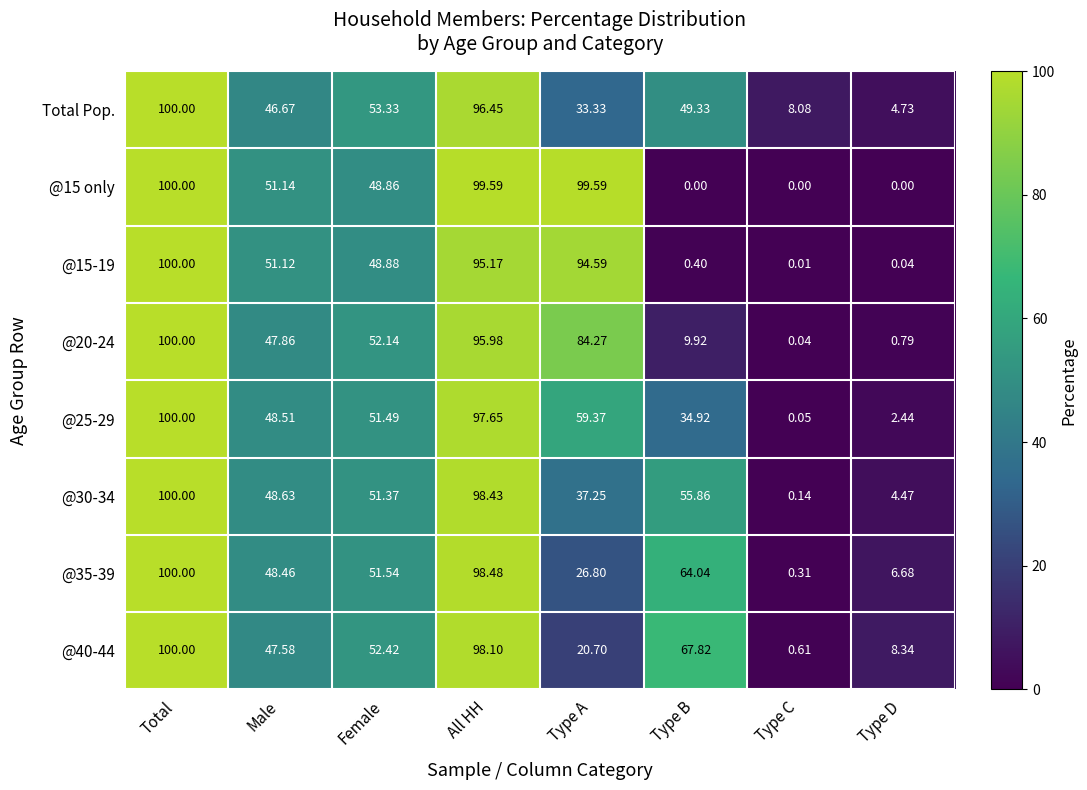

Which category has the highest value across all series?

Total